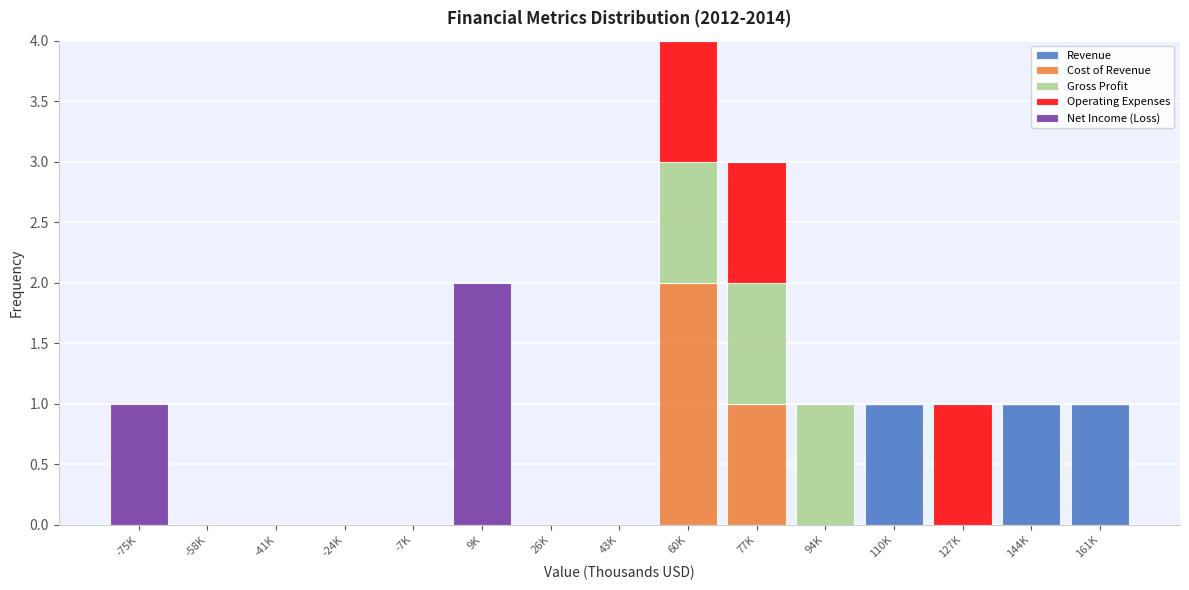

What is the total value across all series at 60K?

4